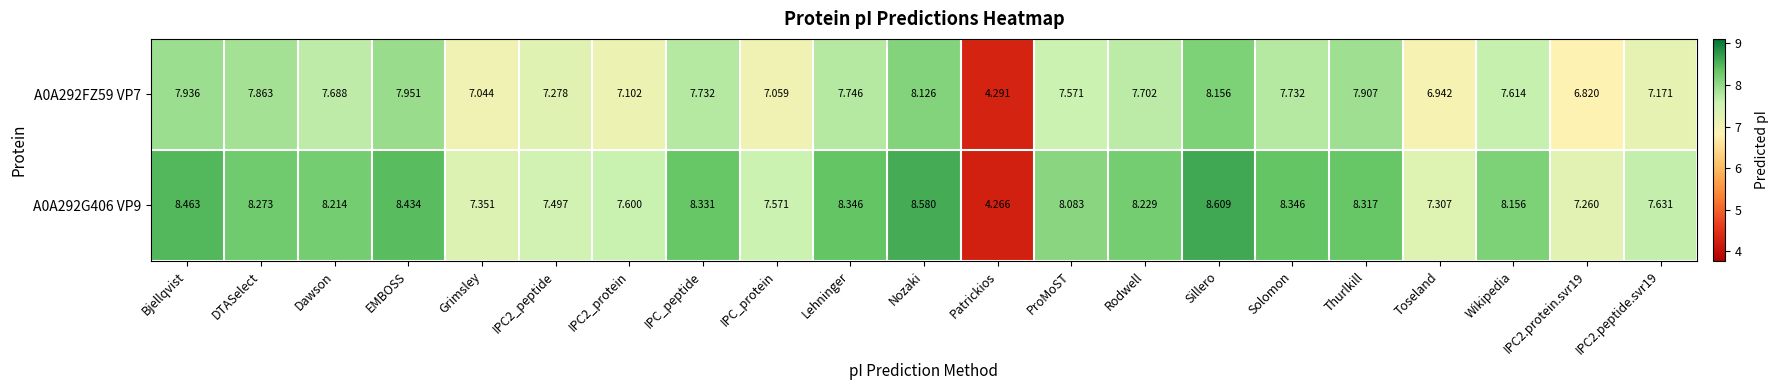

At which label does A0A292G406 VP9 first exceed 8?

Bjellqvist